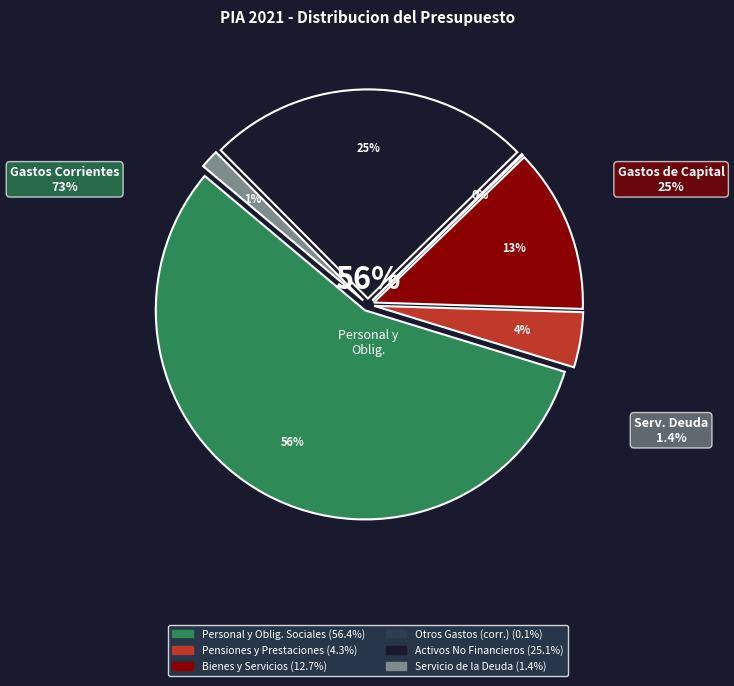

What is the largest slice in the pie chart?

Personal y Obligaciones Sociales